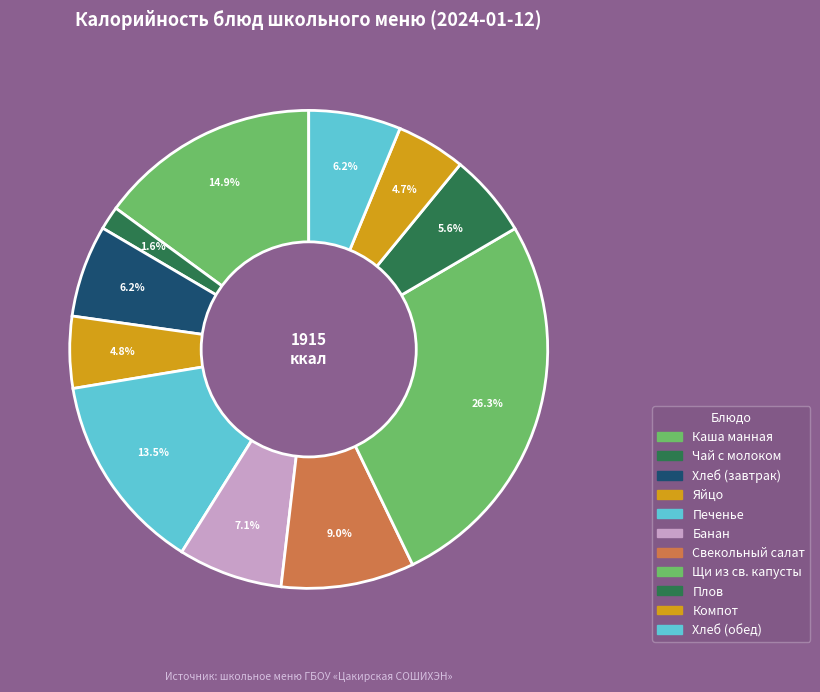

Do Печенье and Свекольный салат together represent more than half of the pie?

No